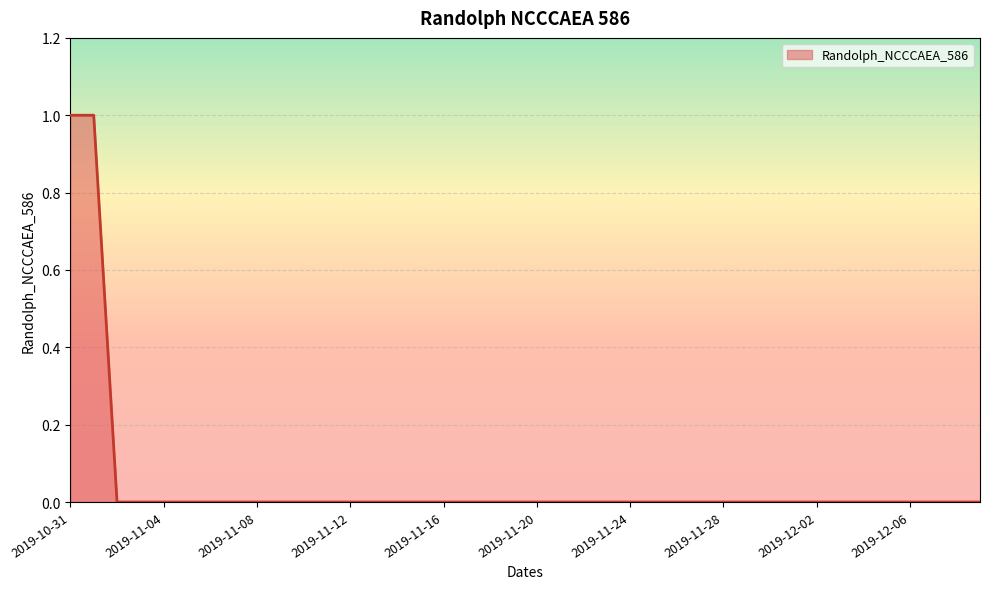

Which label corresponds to the largest value in the chart?

2019-10-31